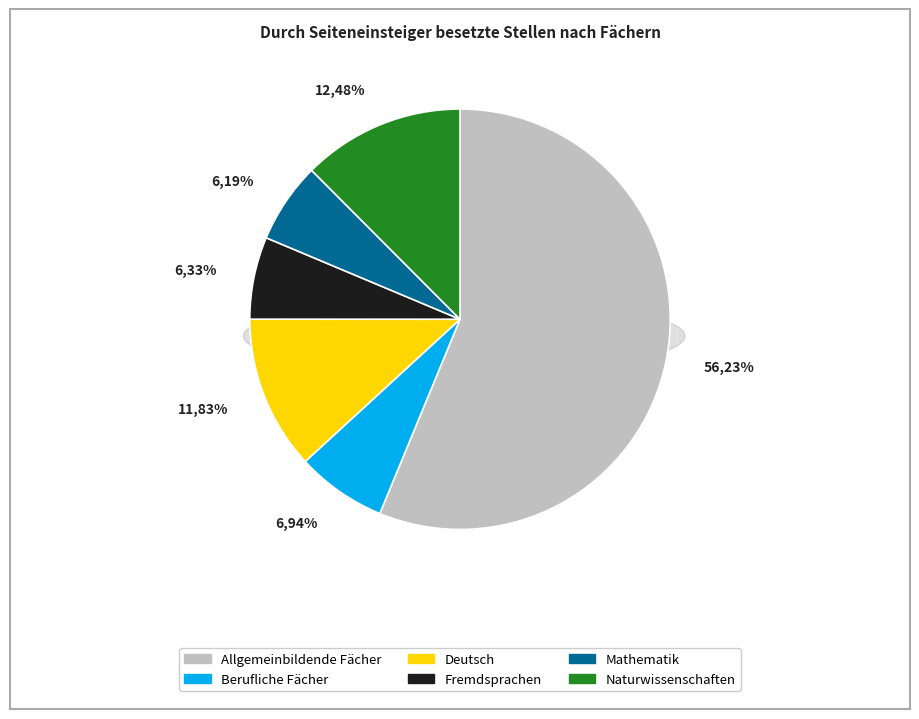

Which category has the biggest portion of the pie?

Allgemeinbildende Fächer